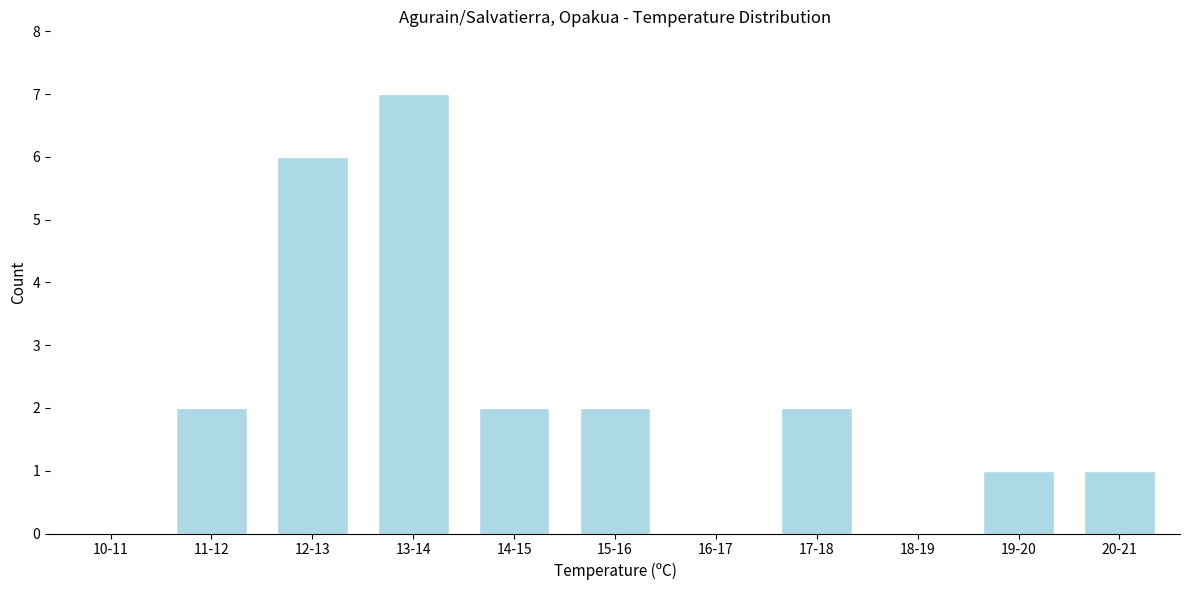

Reading left to right, list all the values displayed in this chart.

10-11=0	11-12=2	12-13=6	13-14=7	14-15=2	15-16=2	16-17=0	17-18=2	18-19=0	19-20=1	20-21=1